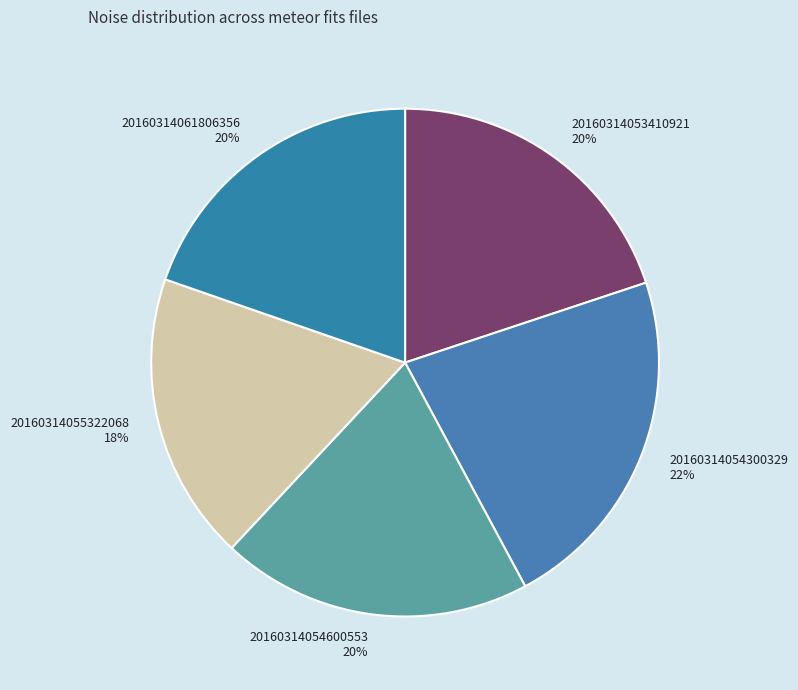

What is the smallest slice in the pie chart?

20160314055322068